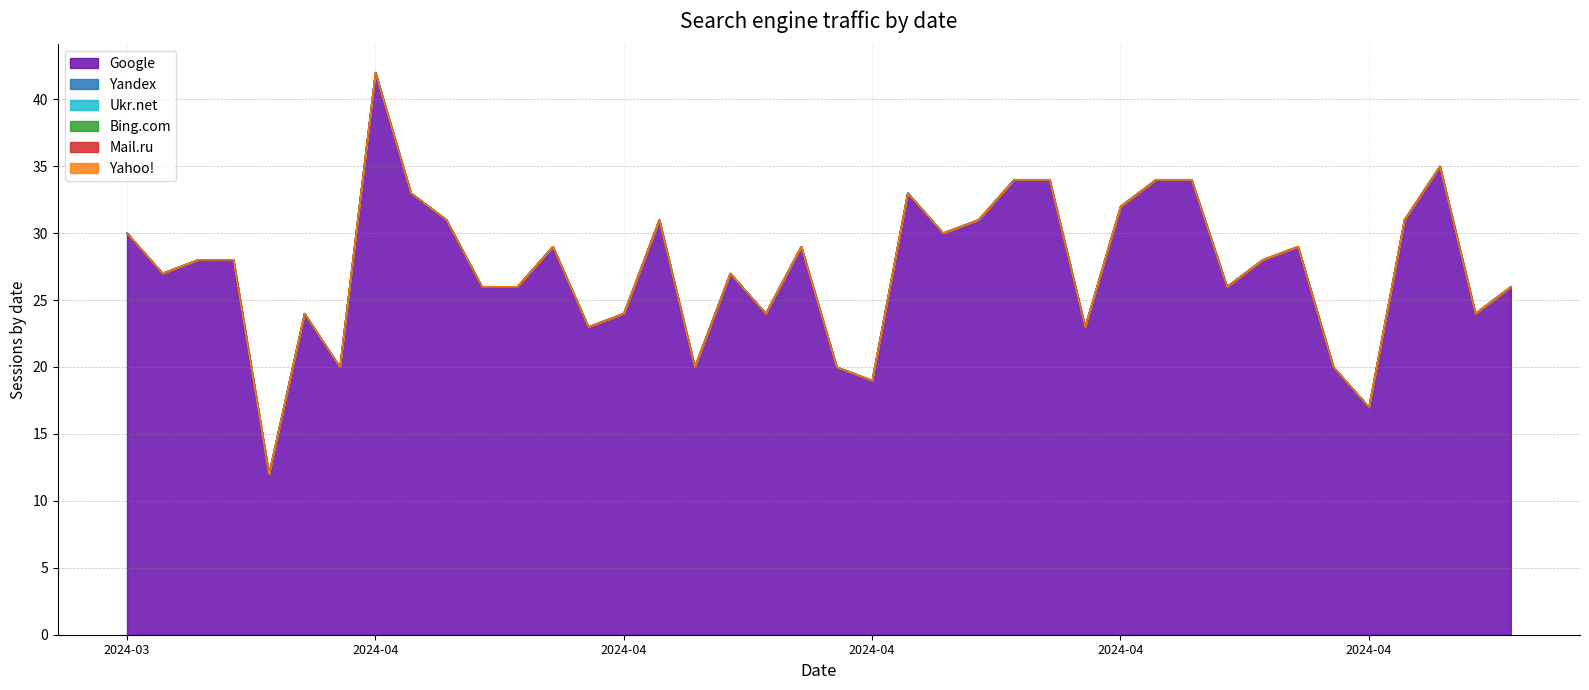

Rank the categories by Mail.ru value from lowest to highest.

2024-05-04, 2024-05-03, 2024-05-02, 2024-05-01, 2024-04-30, 2024-04-29, 2024-04-28, 2024-04-27, 2024-04-26, 2024-04-25, 2024-04-24, 2024-04-23, 2024-04-22, 2024-04-21, 2024-04-20, 2024-04-19, 2024-04-18, 2024-04-17, 2024-04-16, 2024-04-15, 2024-04-14, 2024-04-13, 2024-04-12, 2024-04-11, 2024-04-10, 2024-04-09, 2024-04-08, 2024-04-07, 2024-04-06, 2024-04-05, 2024-04-04, 2024-04-03, 2024-04-02, 2024-04-01, 2024-03-31, 2024-03-30, 2024-03-29, 2024-03-28, 2024-03-27, 2024-03-26